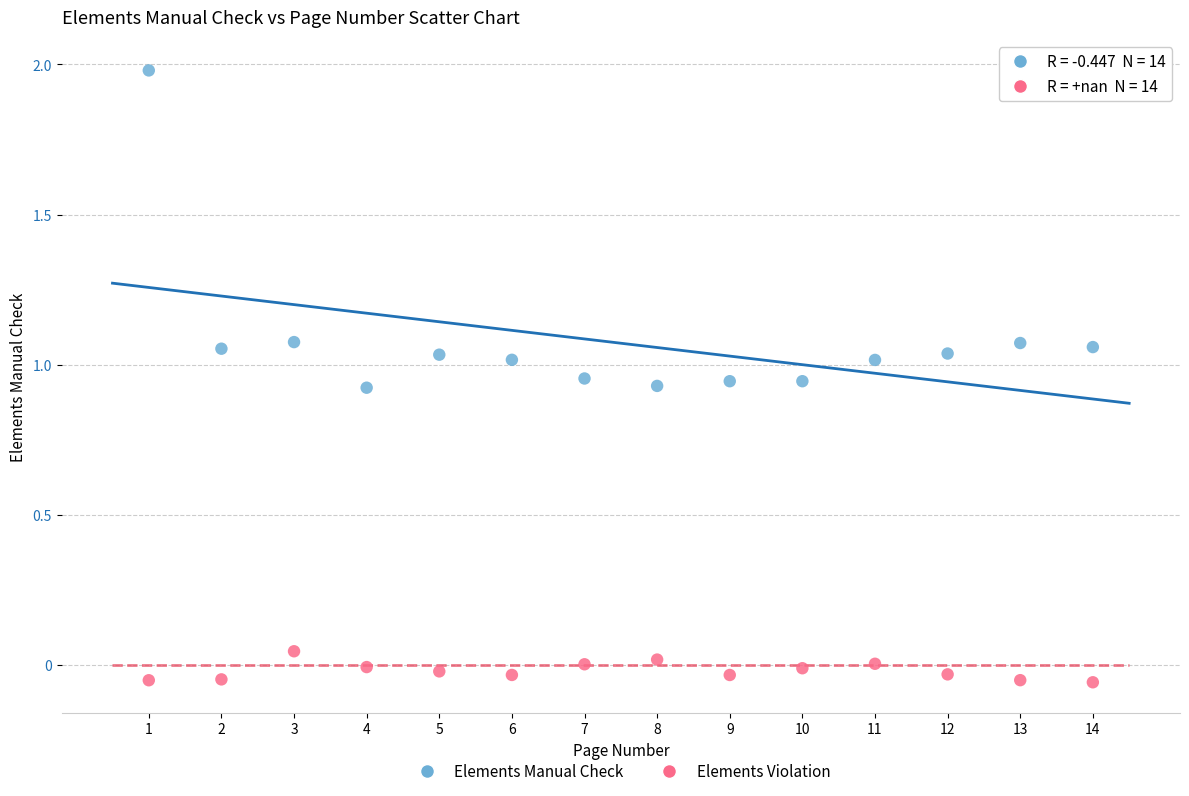

Across all data points, what is the range of Y values (max minus min)?

2.0